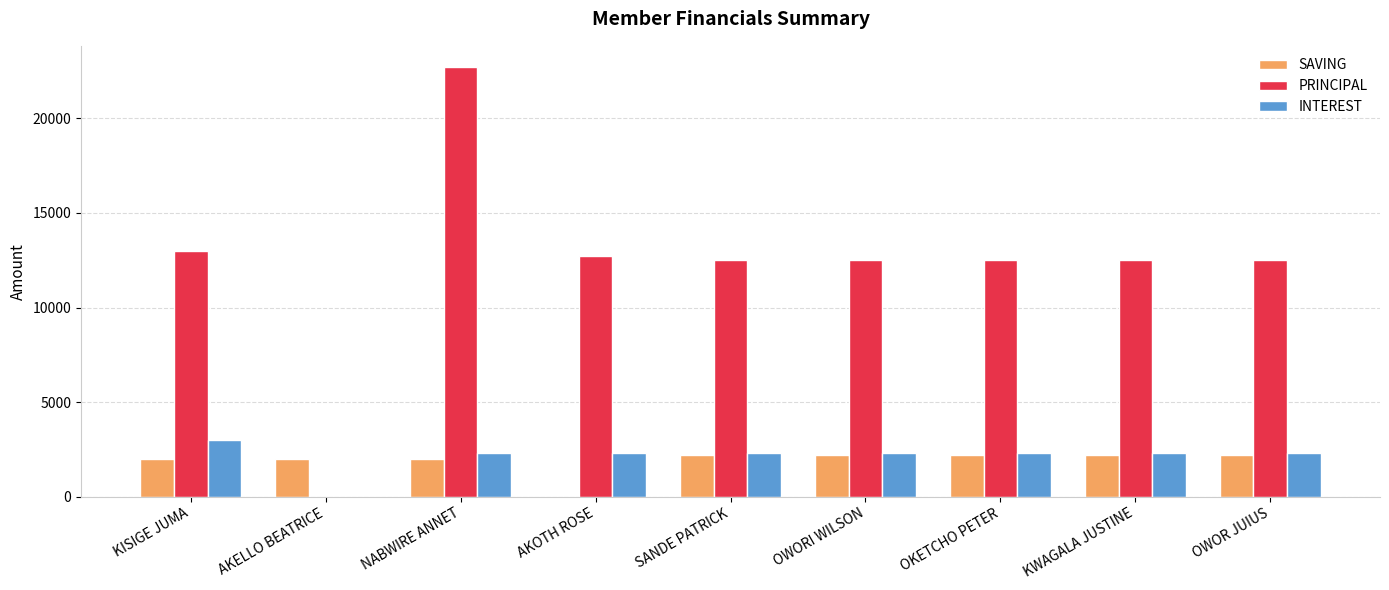

What is the difference between the PRINCIPAL values at AKOTH ROSE and NABWIRE ANNET?

10000